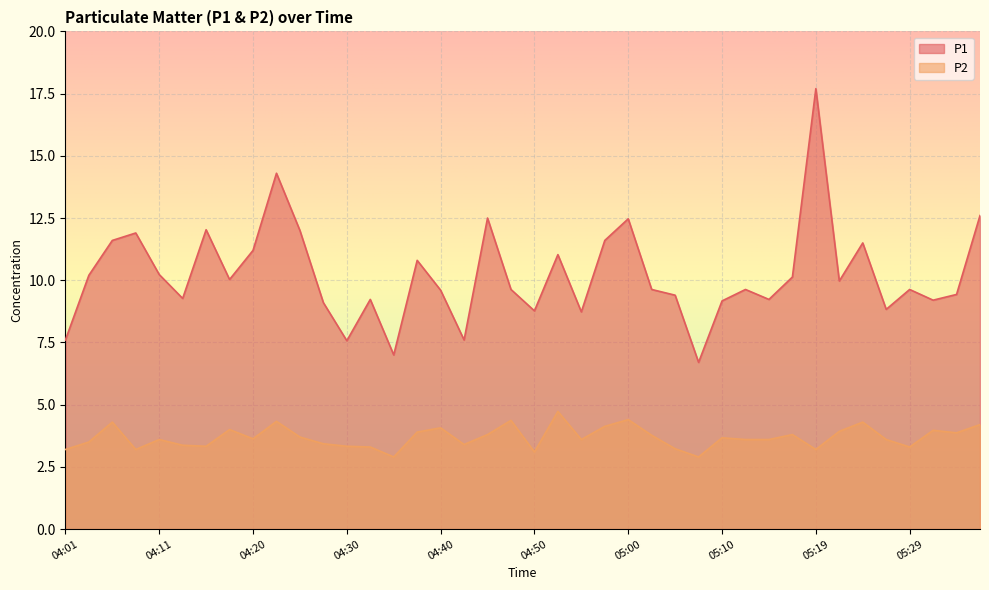

Rank the series by their maximum value, from lowest to highest.

P2, P1